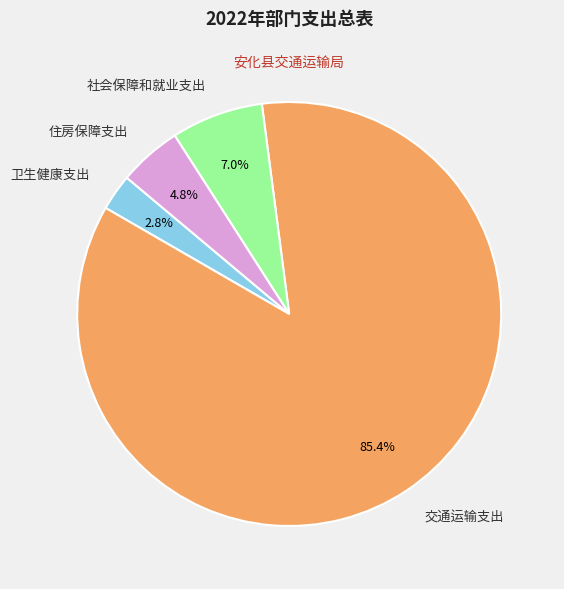

What portion of the pie excludes 交通运输支出?

14.6%